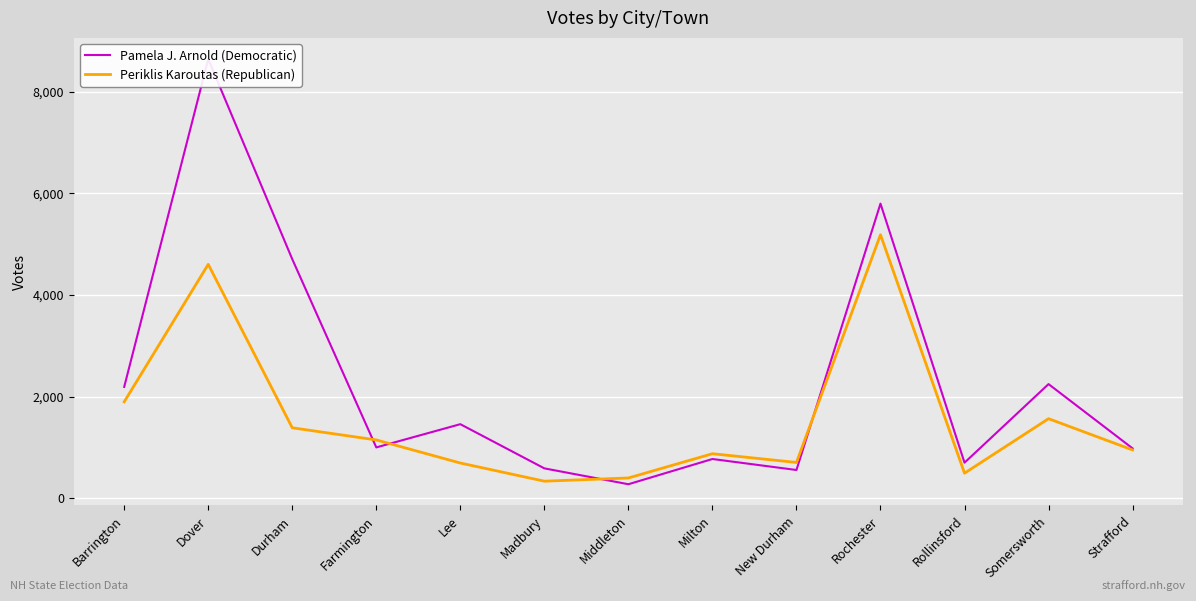

What position from the left is Durham?

3